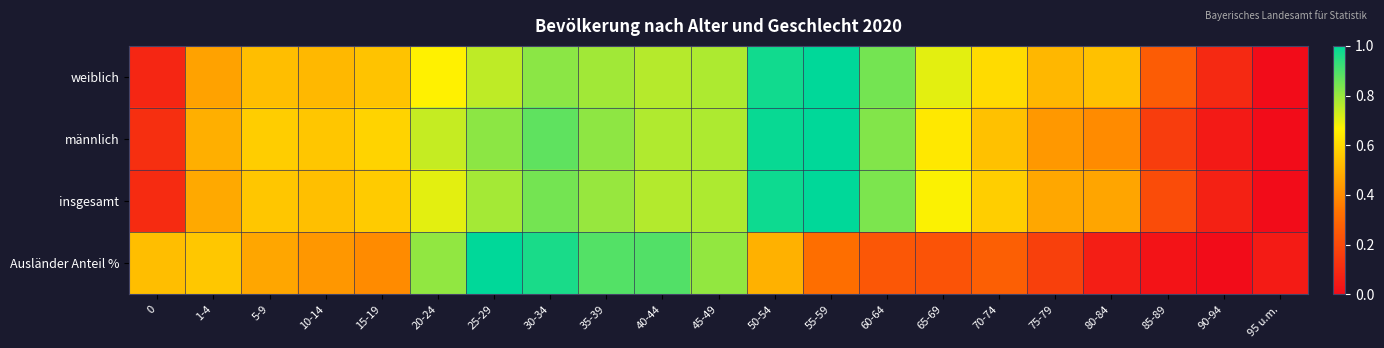

Which category has the lowest value across all series?

95 u.m.